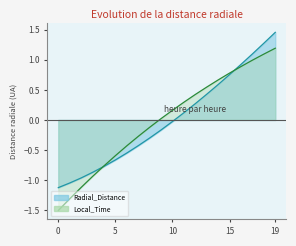

How many intersections are there between Radial_Distance and Local_Time?

2